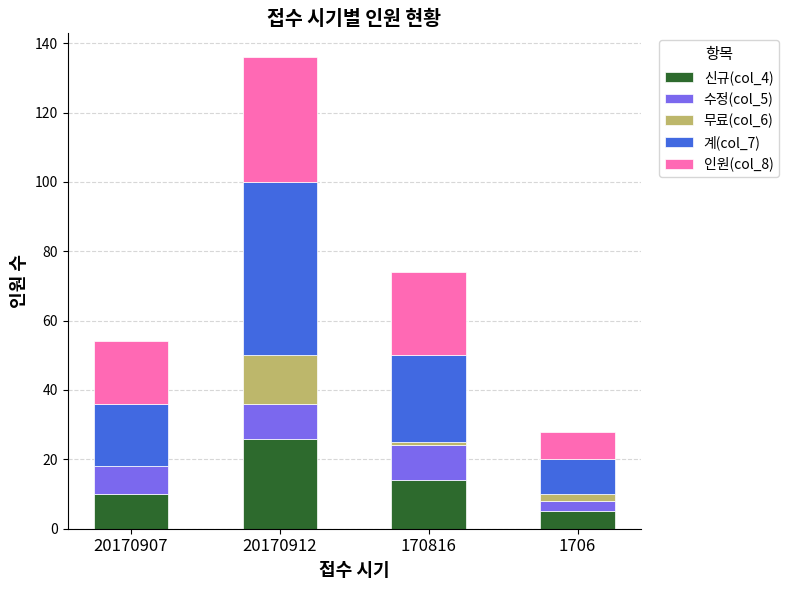

At which category is the sum across all series the highest?

20170912